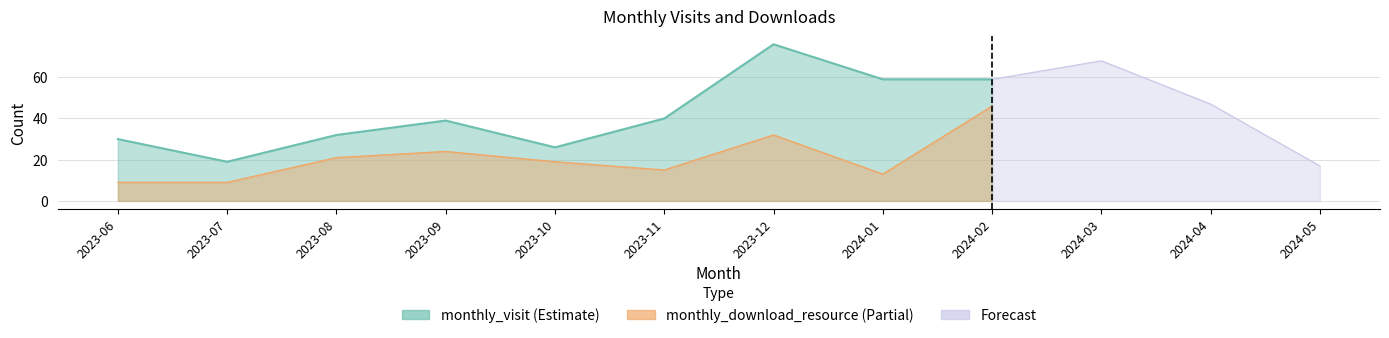

How many series are shown in this chart?

2